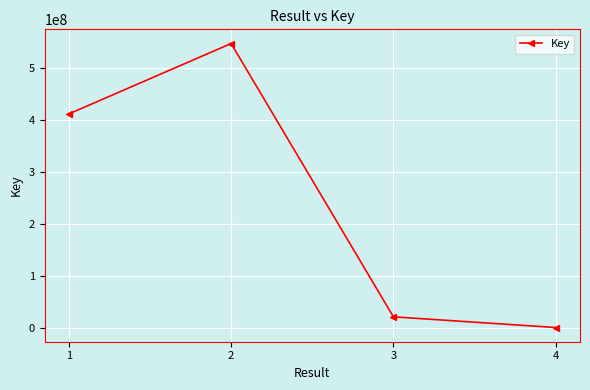

At which category does the chart reach its peak across all series?

2